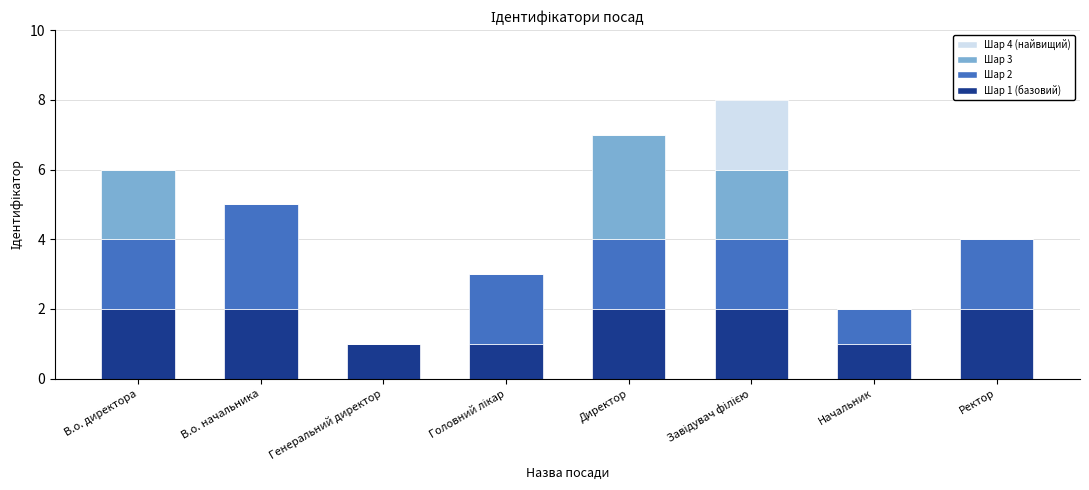

What is the total value across all series at Ректор?

4